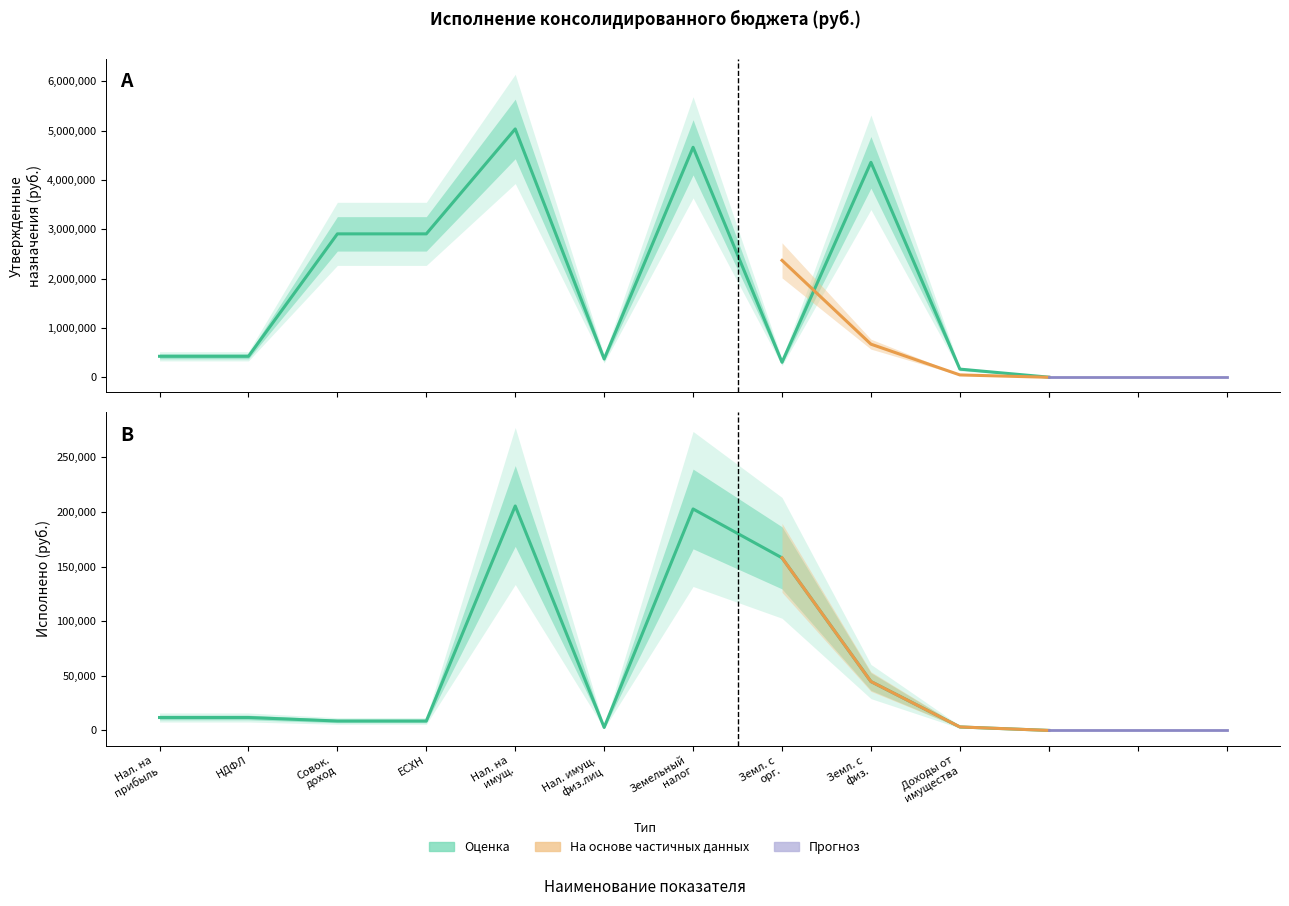

At which label is Утвержденные назначения closest to 2518950?

Совок. доход